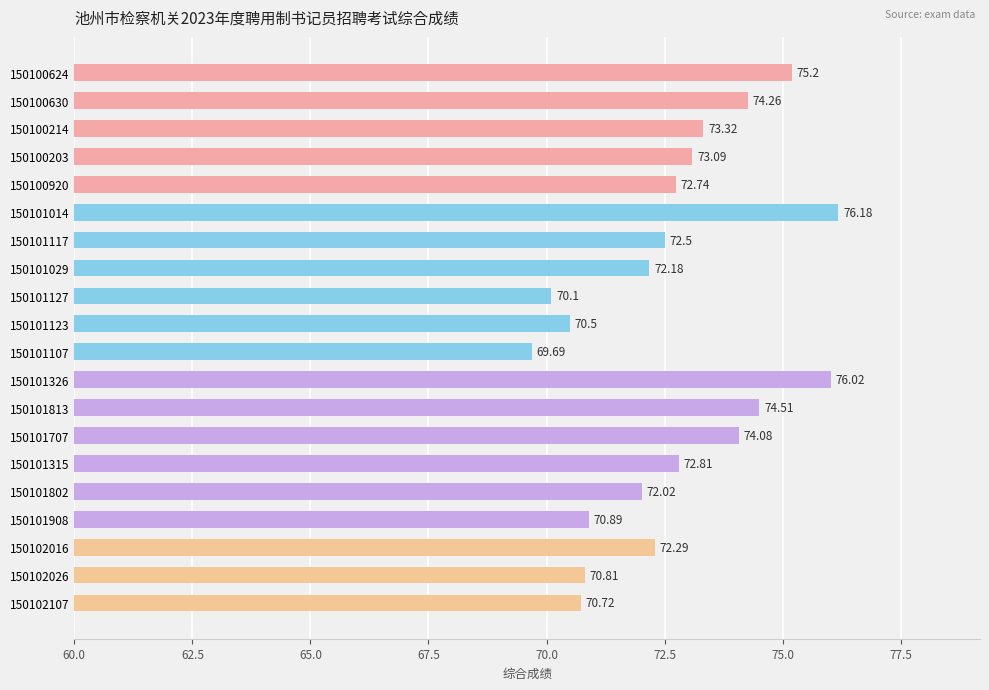

List the labels in order of value, smallest first.

150101107, 150101127, 150101123, 150102107, 150102026, 150101908, 150101802, 150101029, 150102016, 150101117, 150100920, 150101315, 150100203, 150100214, 150101707, 150100630, 150101813, 150100624, 150101326, 150101014